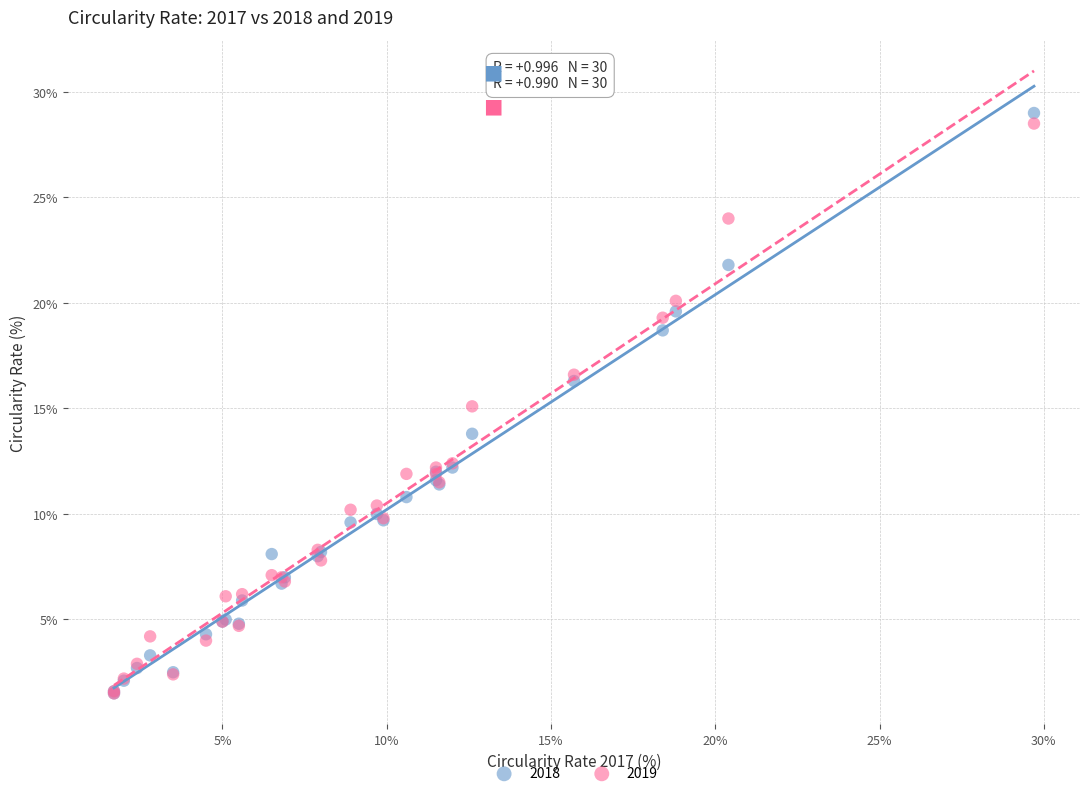

What are all the series names shown in the legend?

2018, 2019